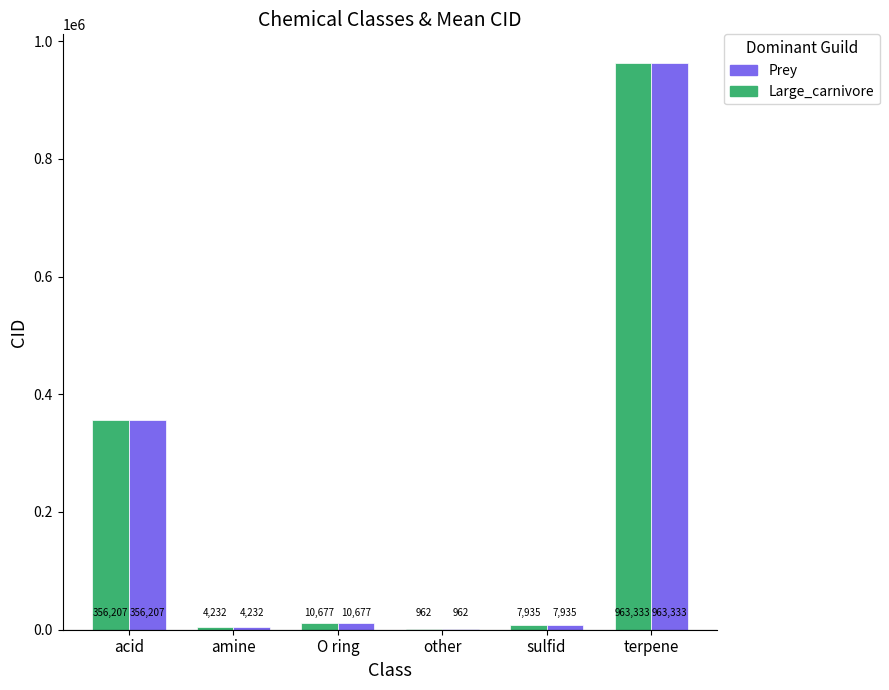

Is it true that Prey equals 4232 at amine?

True